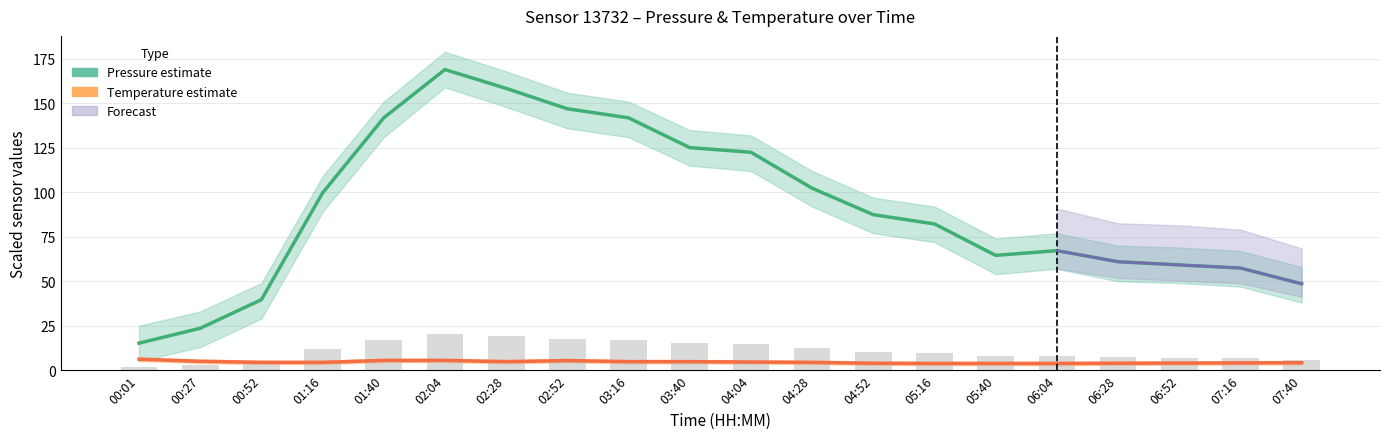

Does the chart contain stacked bars?

No